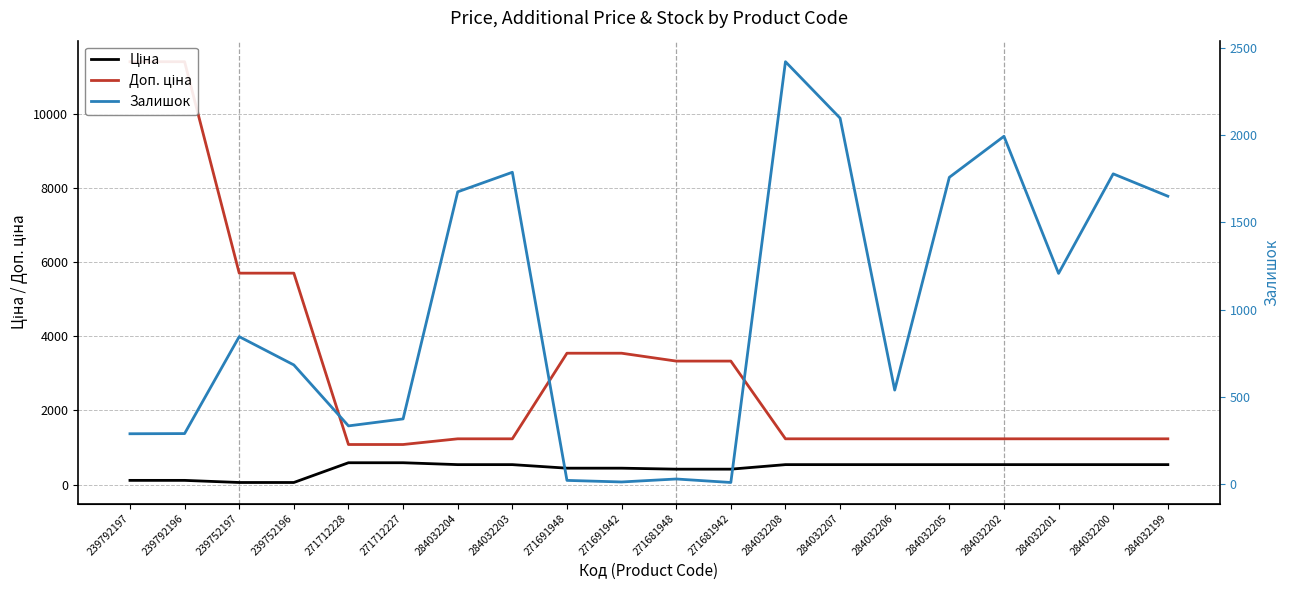

How many lines are shown in the chart?

3